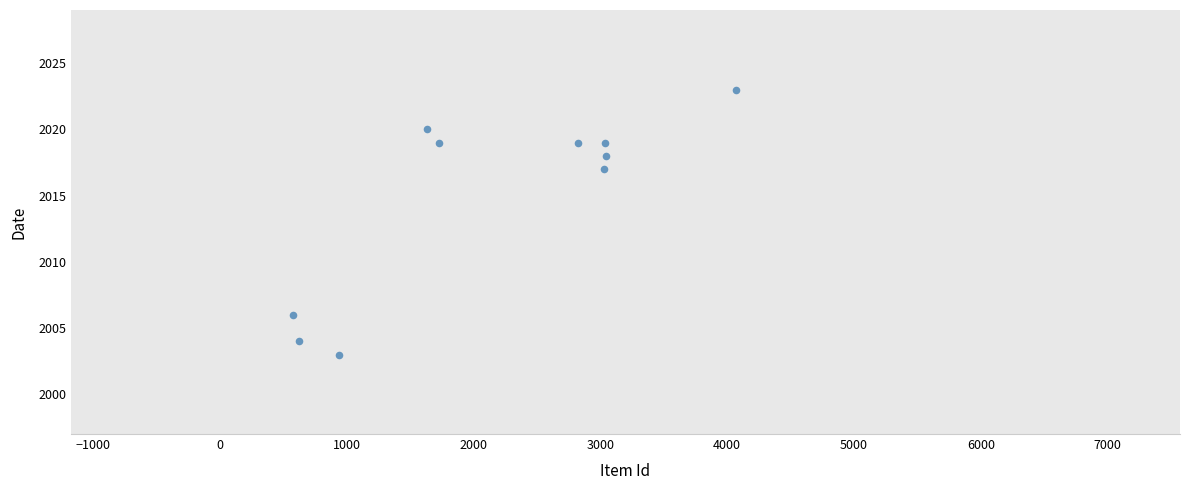

What Y value in the scatter plot is closest to 2013?

2017